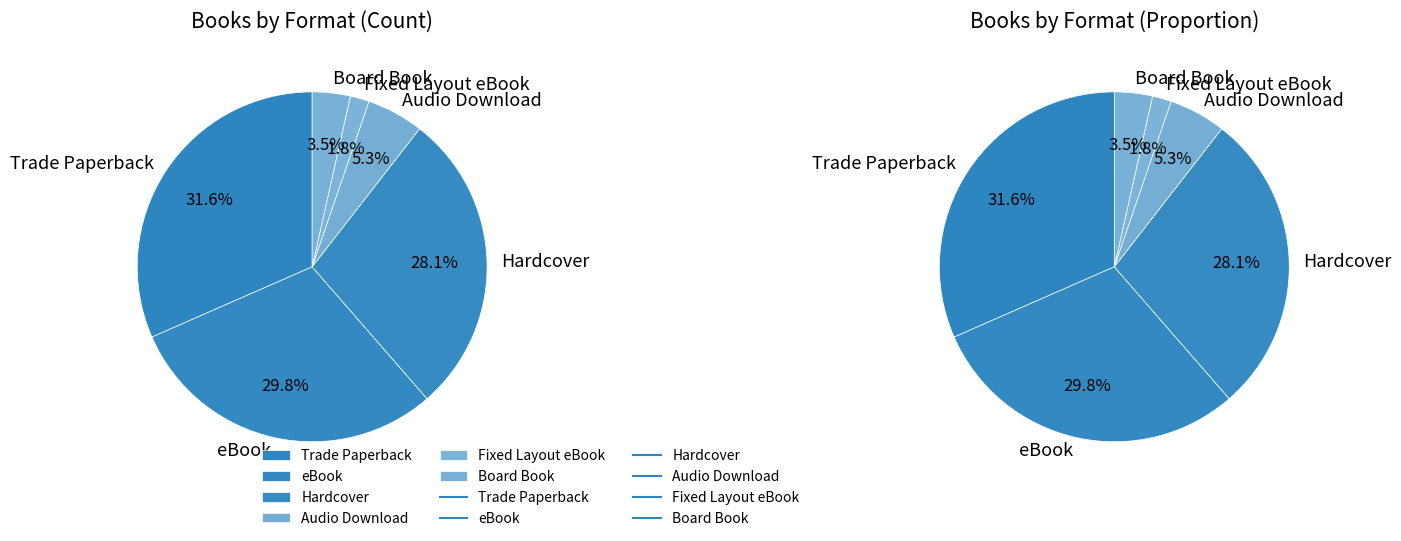

Which category has the smallest portion of the pie?

Fixed Layout eBook